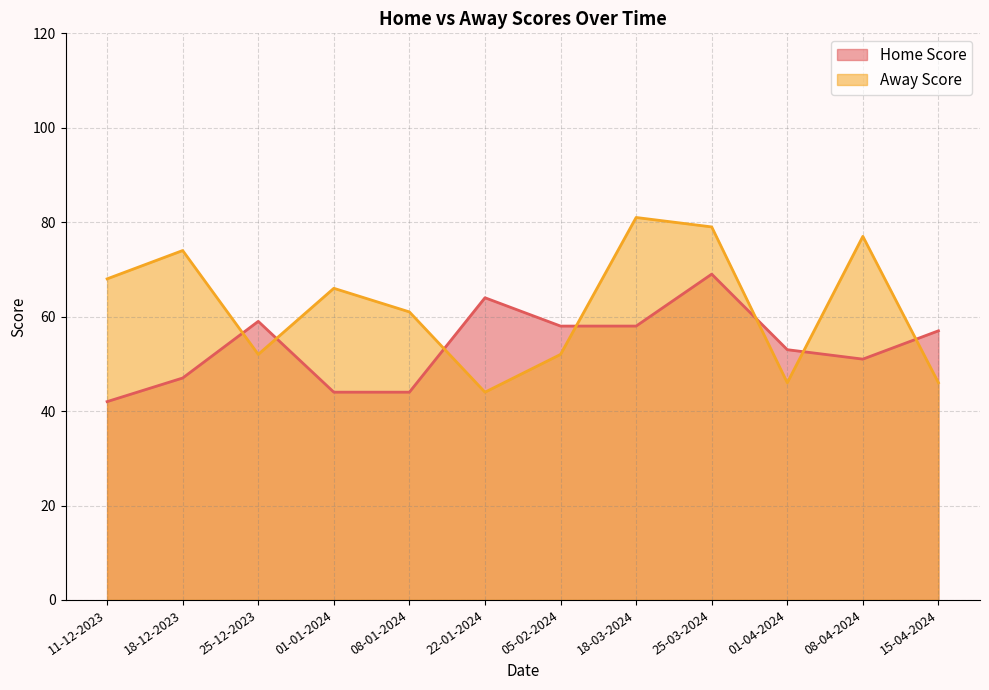

Which series ends up on top after the final intersection of Home Score and Away Score?

Home Score